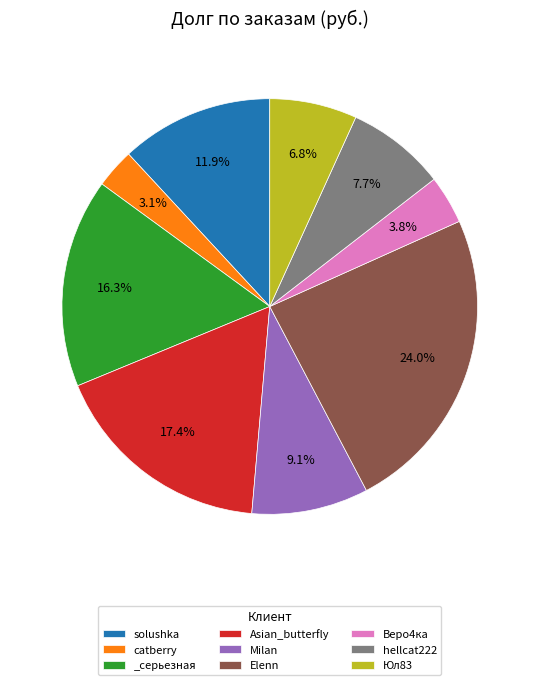

How much of the chart is everything except _серьезная?

83.7%